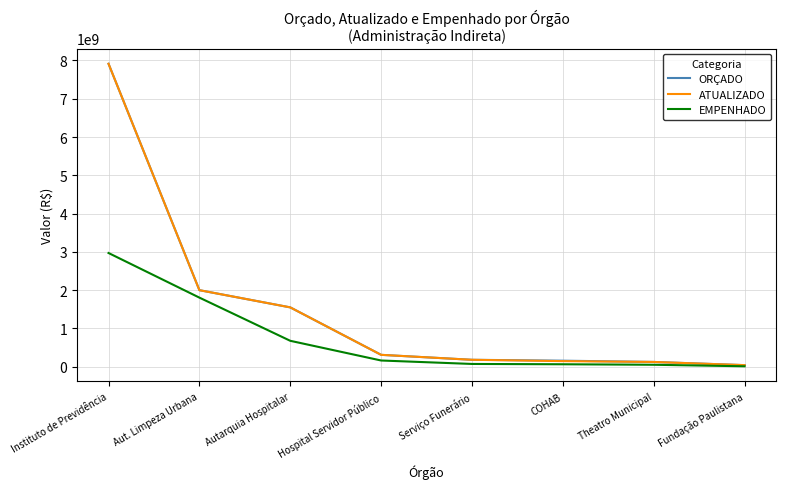

Which category has the highest value in the ATUALIZADO series?

Instituto de Previdência